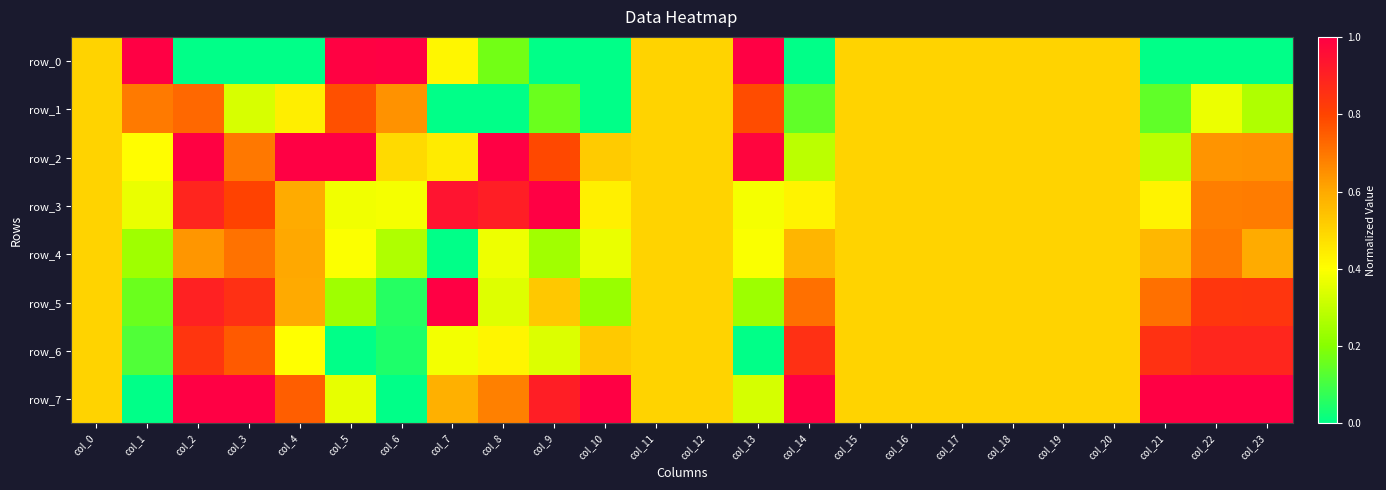

At which label is row_7 closest to 0?

col_1